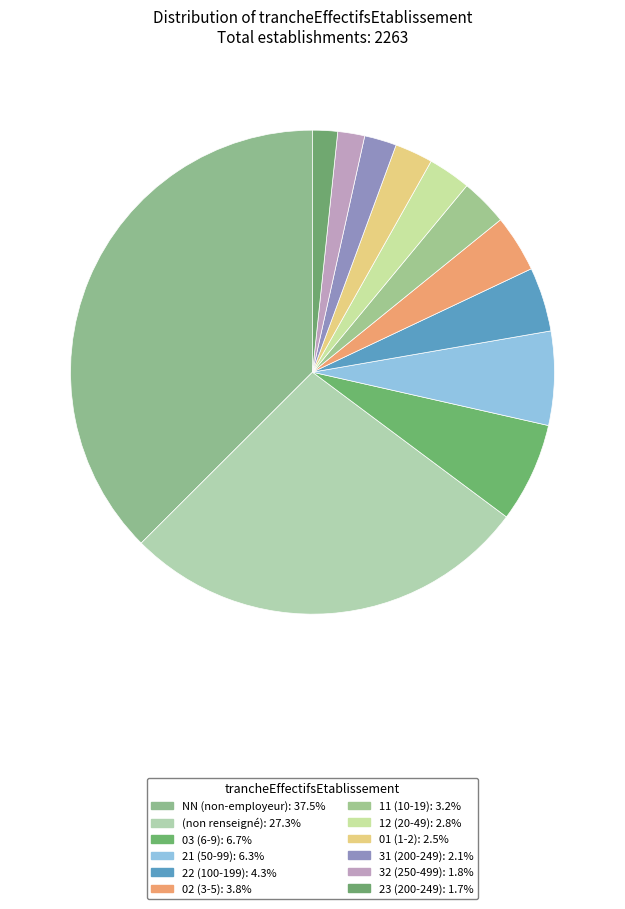

How many segments does this pie chart have?

12